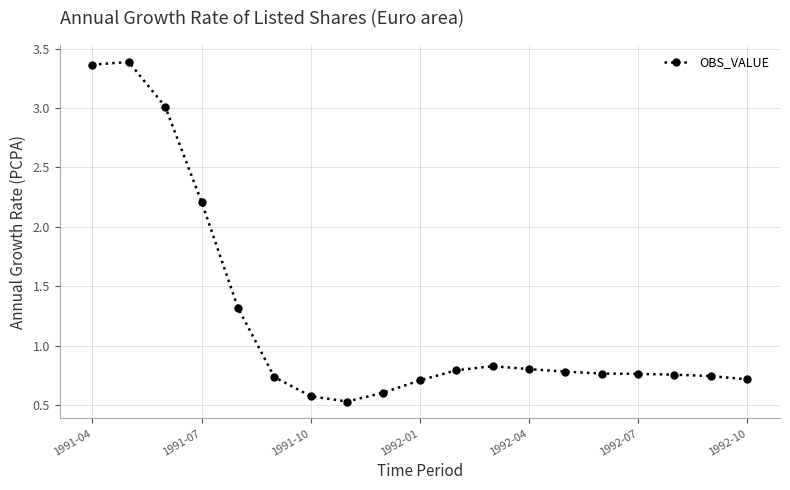

True or false: there are more than 1 points higher than both neighbors.

True